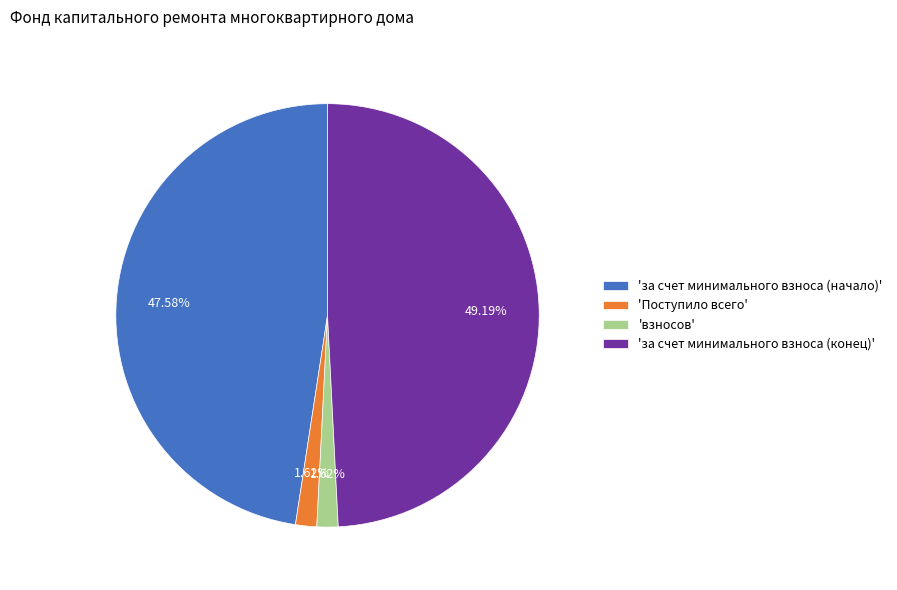

Is there any slice that represents more than half of the pie?

No